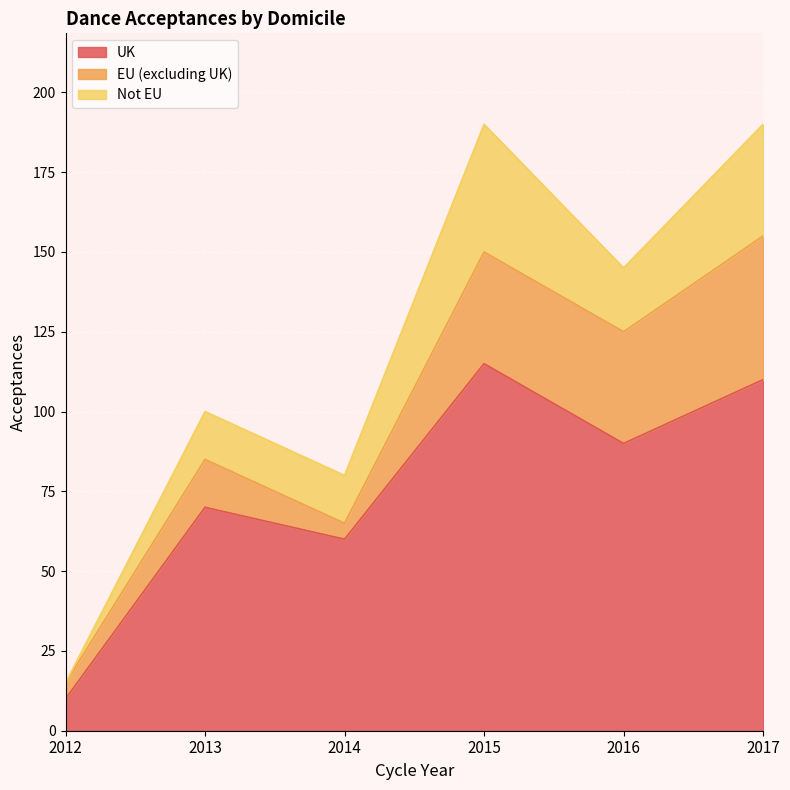

Rank the series at 2017 from lowest to highest value.

Not EU, EU (excluding UK), UK